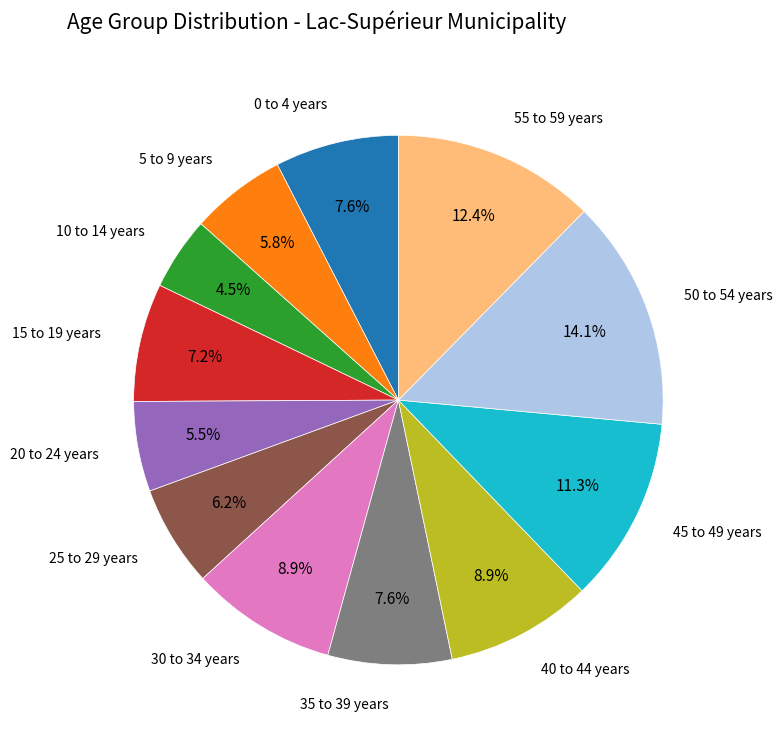

Which slice is the largest?

50 to 54 years